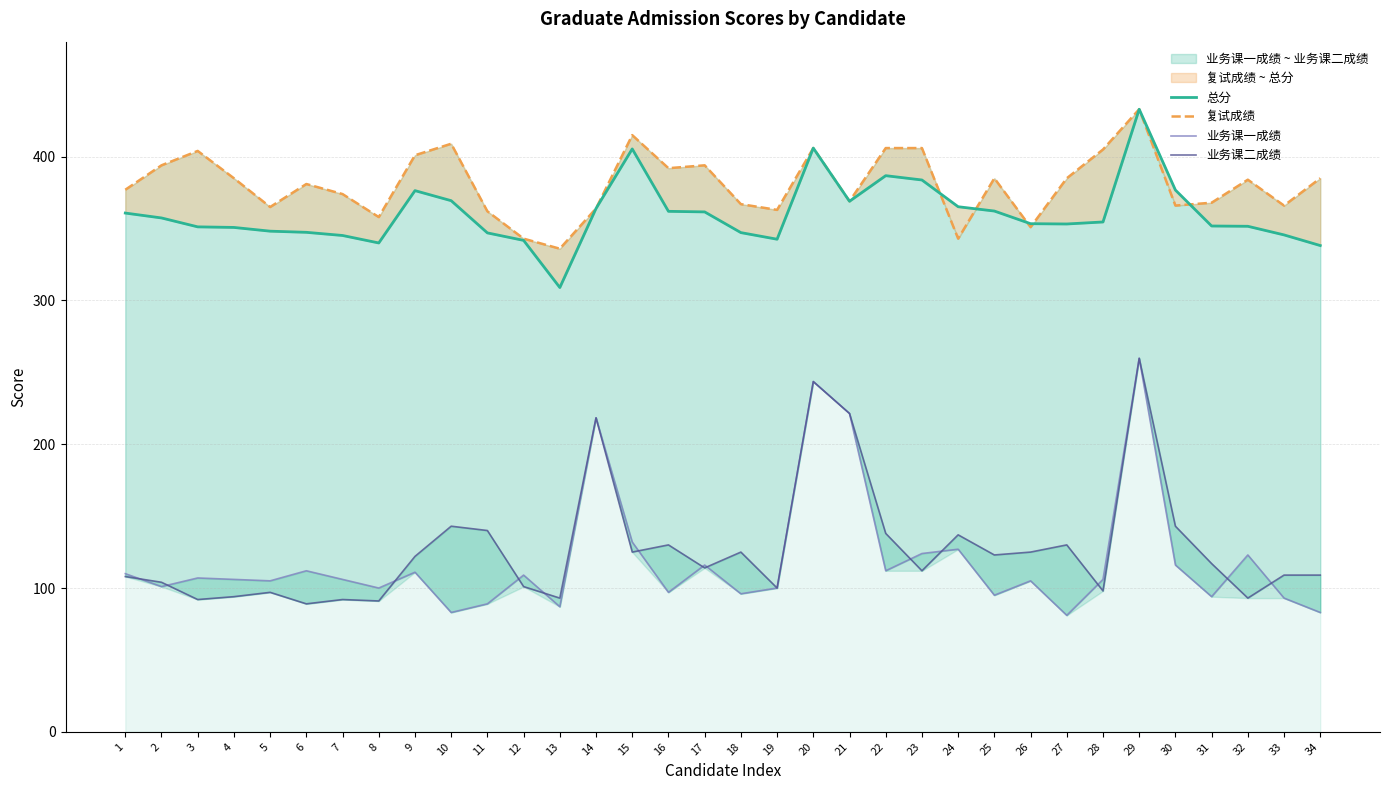

How many lines are shown in the chart?

4